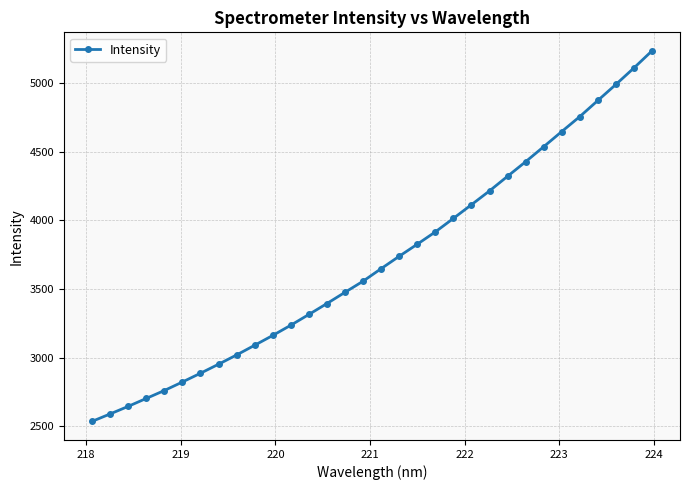

How many data points are less than 3648?

16